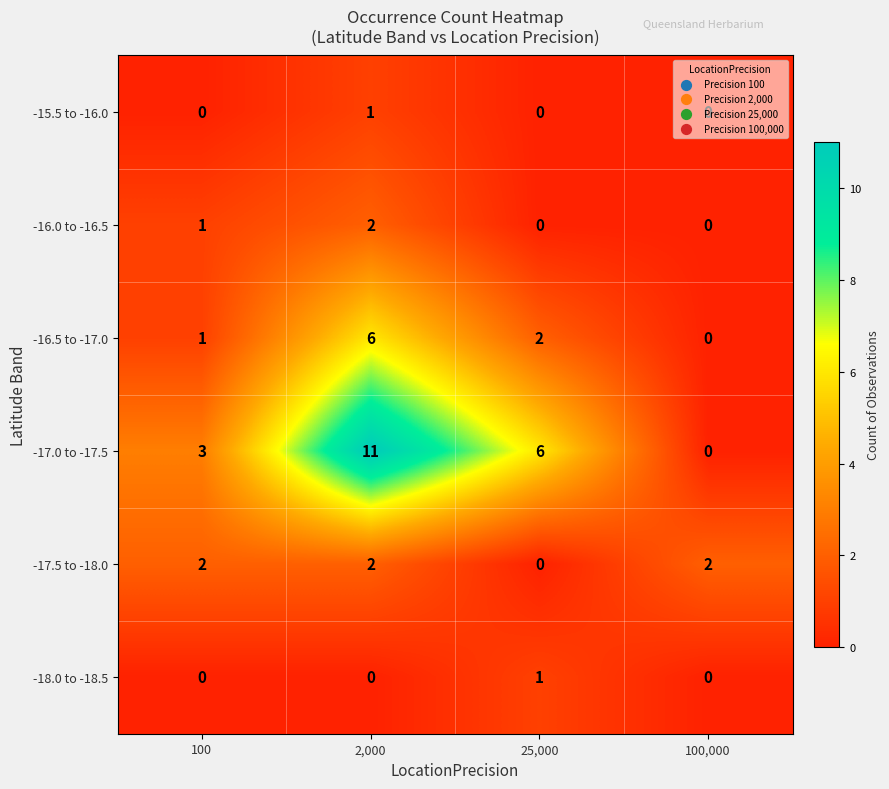

Which series changed the most between 2,000 and 100,000?

-17.0 to -17.5